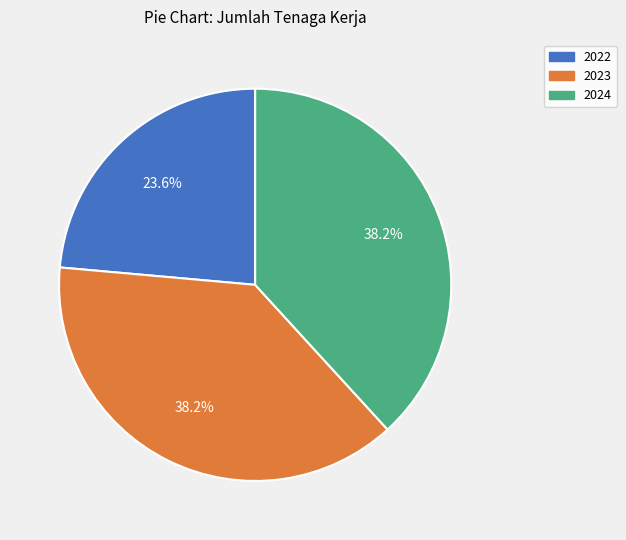

Which category has the smallest portion of the pie?

2022